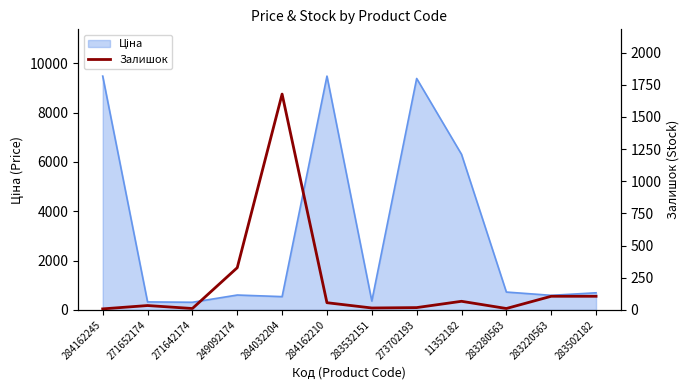

True or false: the data shows 1677 at 284032204.

True